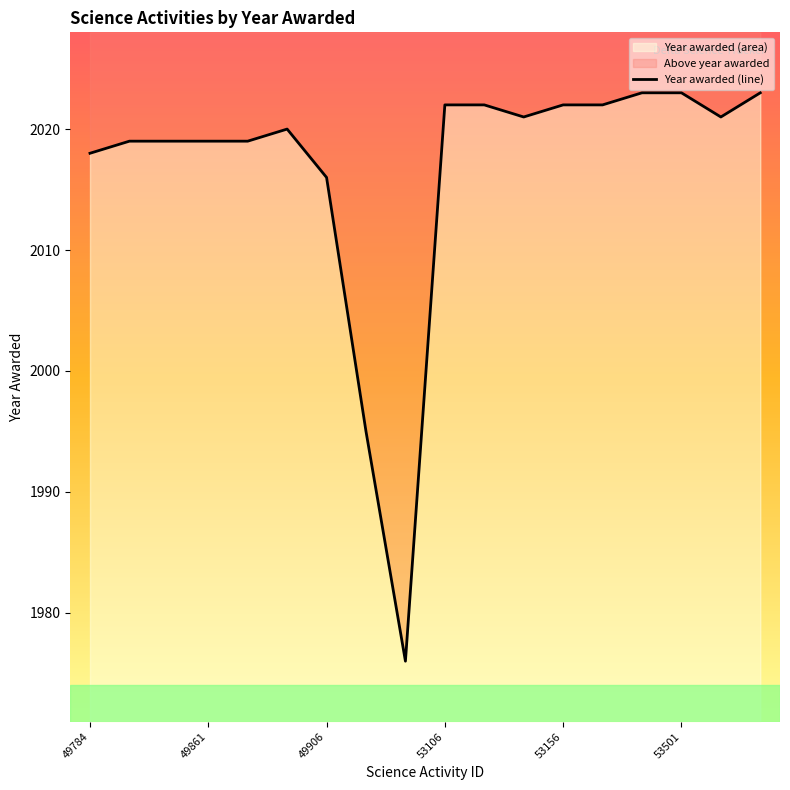

Does the chart display data point markers on the line(s)?

No